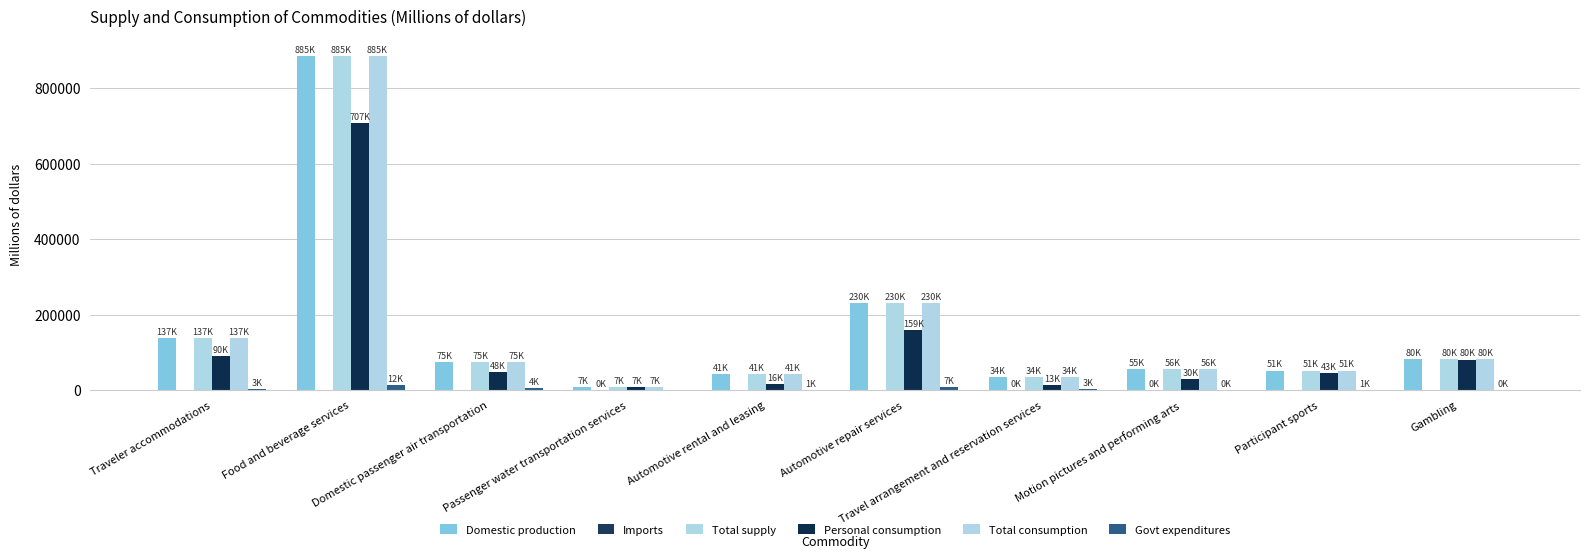

The value of Imports at Travel arrangement and reservation services is 87. True or false?

True